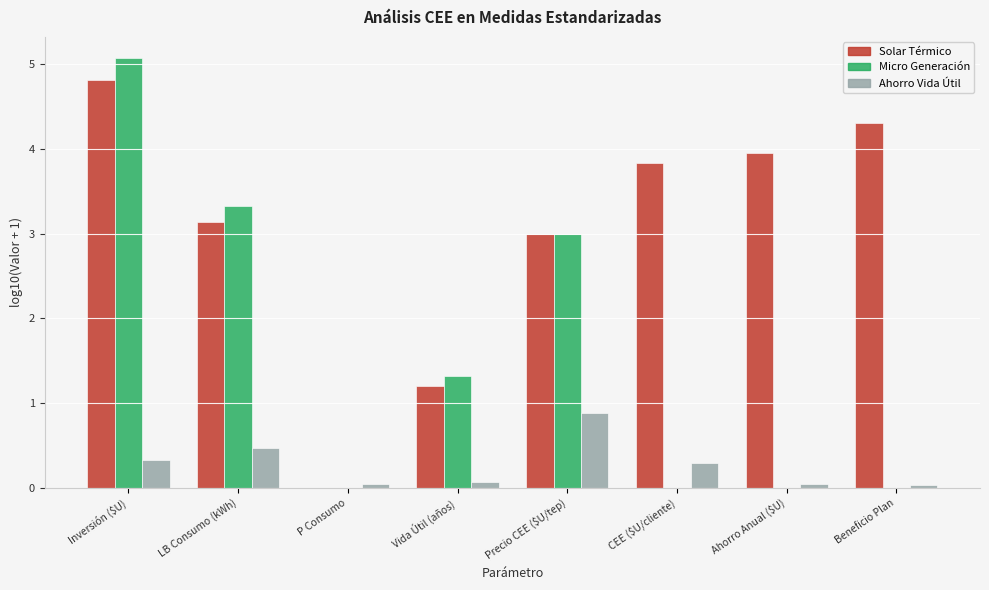

At which category is the sum across all series the highest?

Inversión ($U)